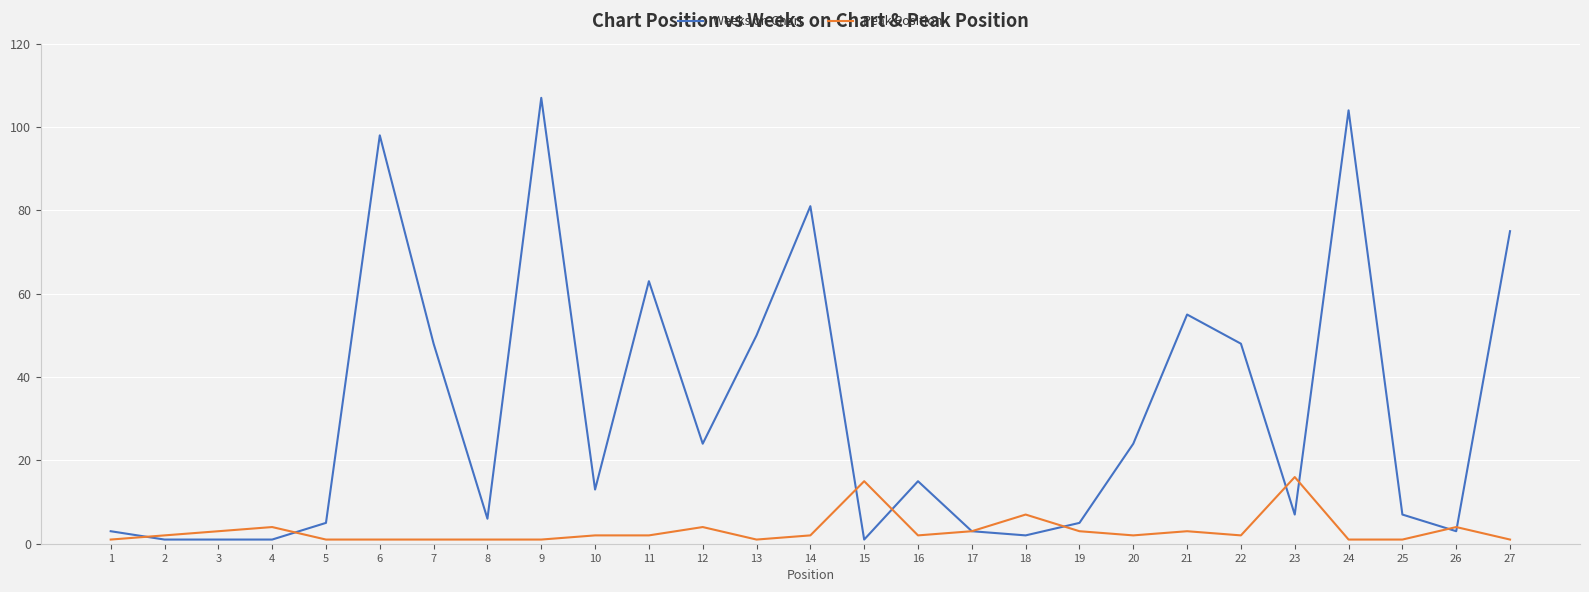

The value of Weeks on Chart at 9 is 154. True or false?

False